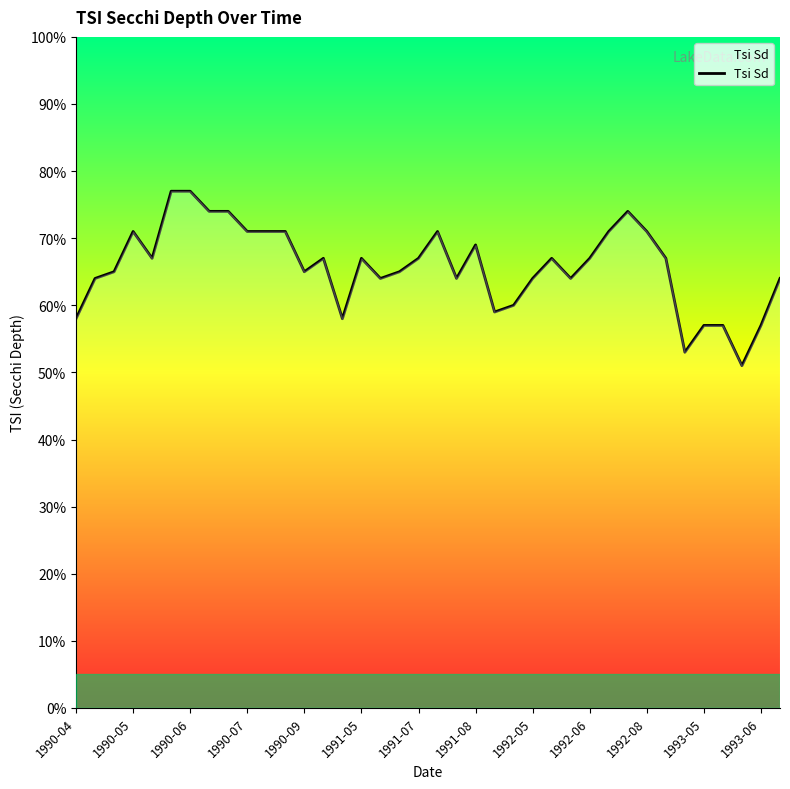

What is the smallest value displayed?

51